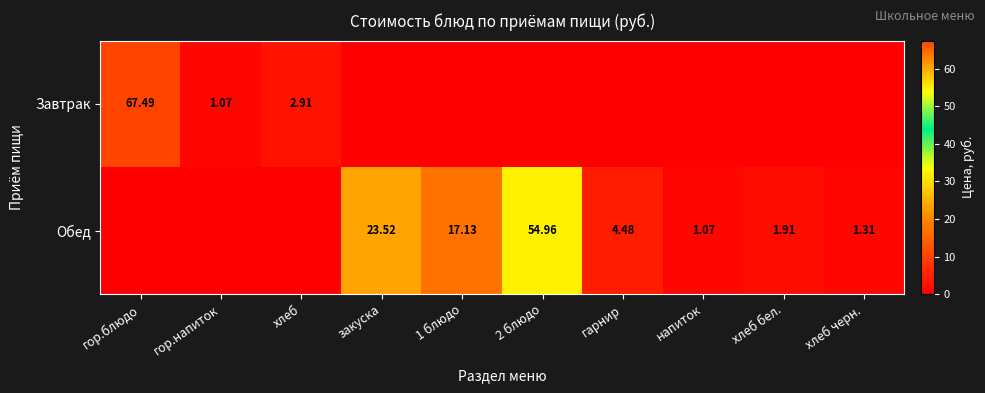

What is the total value across all series at закуска?

23.5